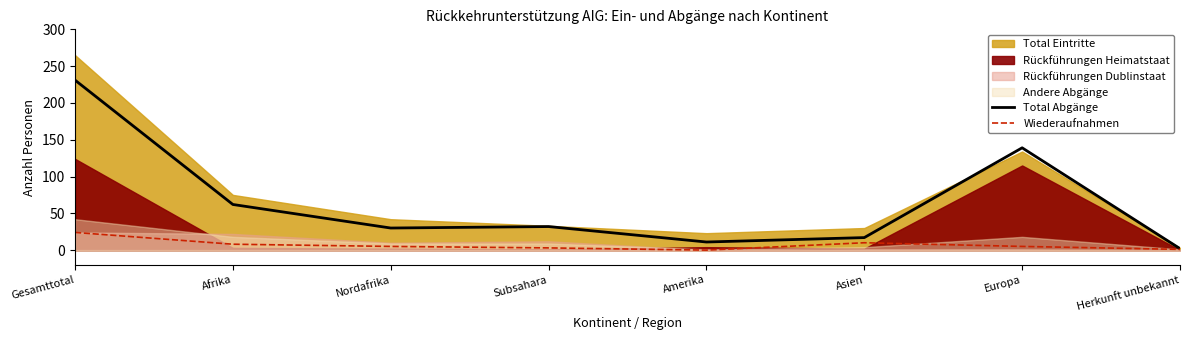

Which category has the lowest value across all series?

Amerika